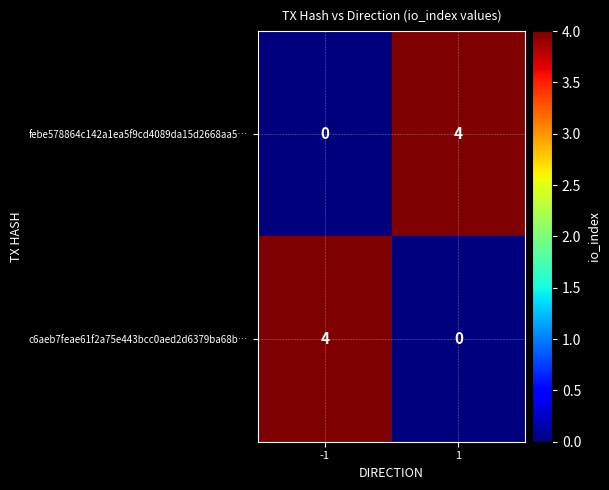

How many series are shown in this chart?

2